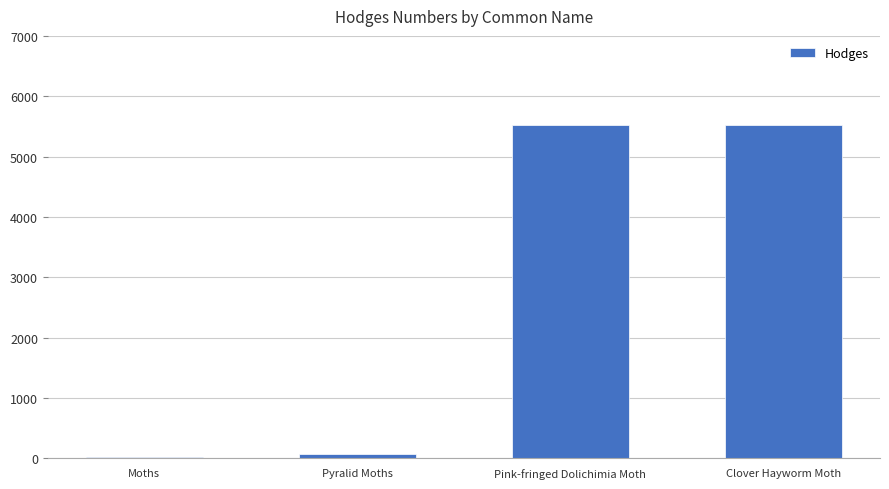

What is the ratio of the value at Clover Hayworm Moth to the value at Pink-fringed Dolichimia Moth?

1.0